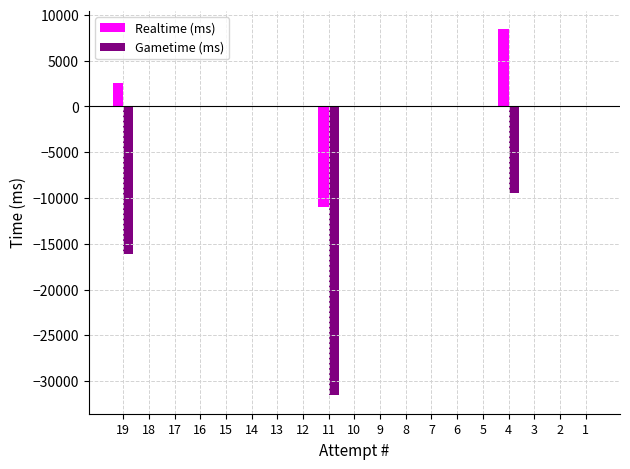

What is the total value across all series at 19?

-13614.7